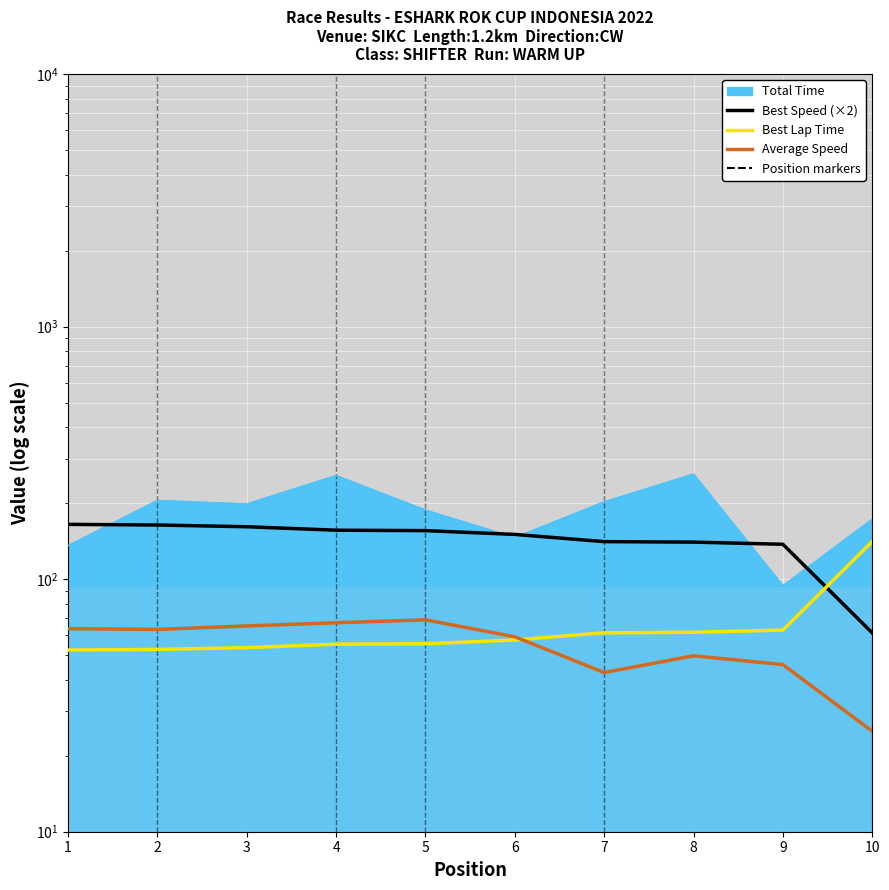

List the labels in order of Total Time value, smallest first.

9, 1, 6, 10, 5, 3, 7, 2, 4, 8